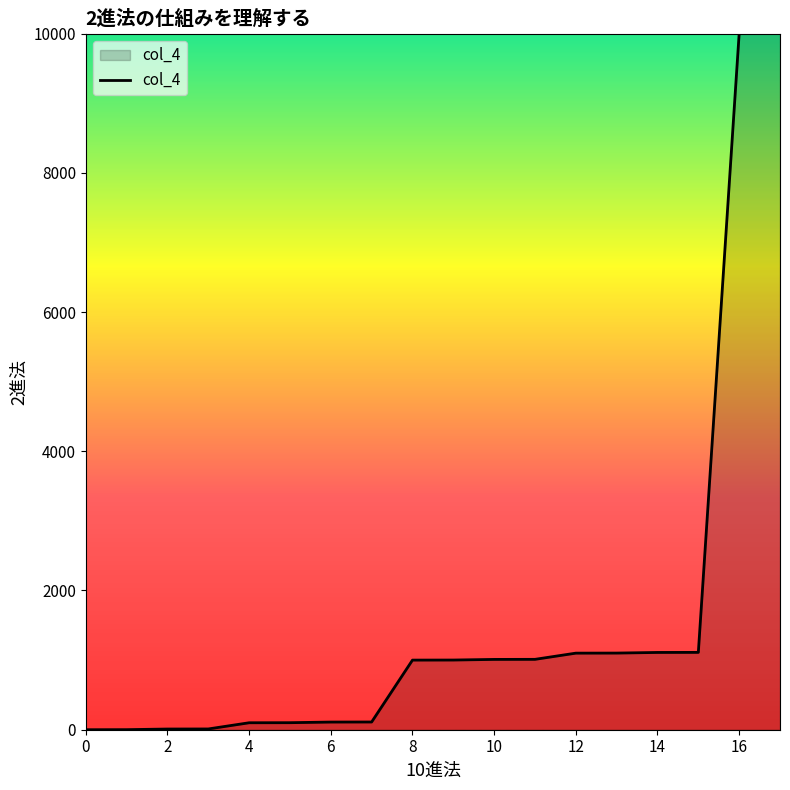

Does the chart display data point markers on the line(s)?

No